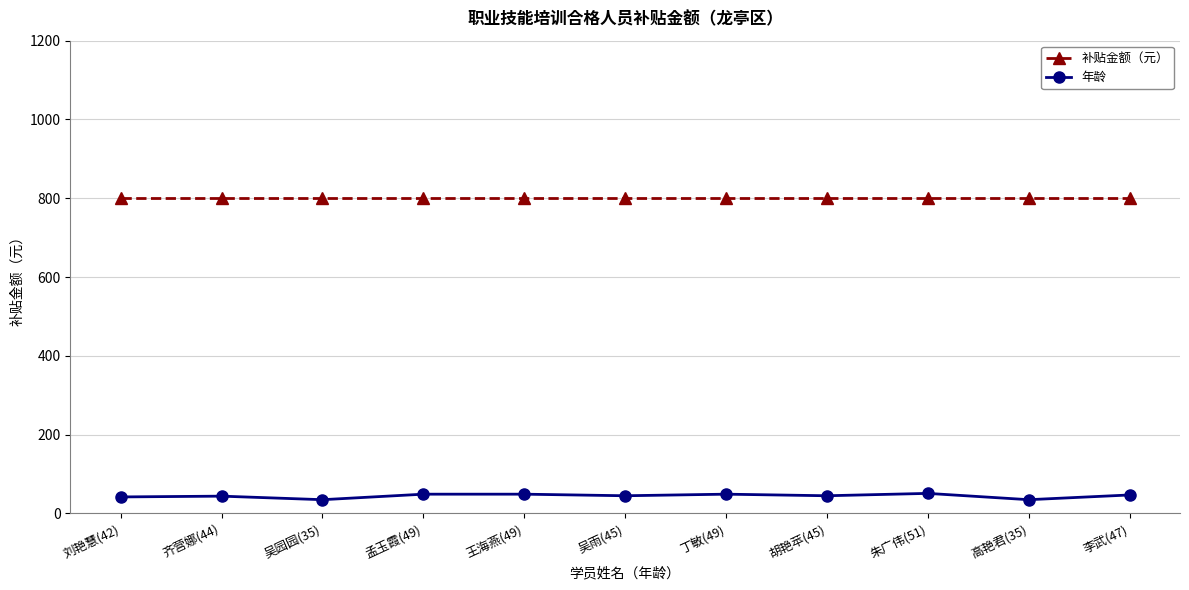

True or false: 年龄 has more than 0 points higher than both neighbors.

True